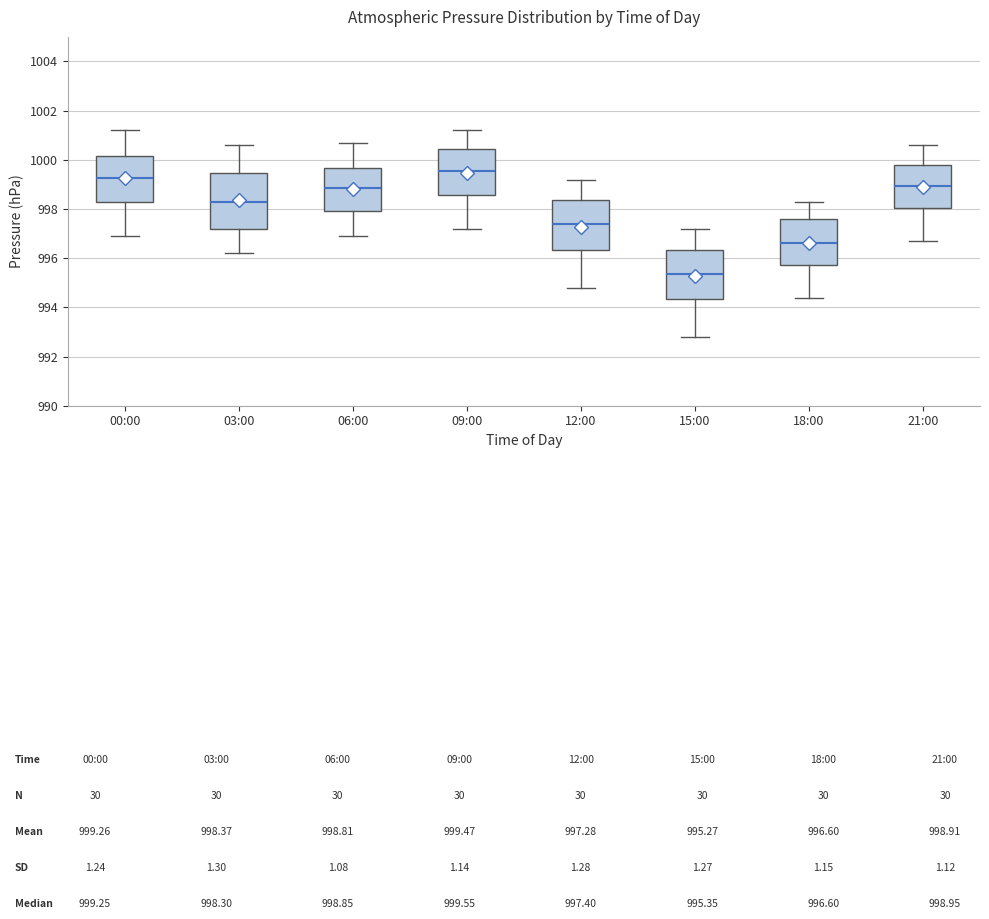

Reading left to right, read every box against the y-axis: the position of its median line, the range the box covers, and the ends of its whiskers. The values are not printed on the chart, so give them approximately, as read against the axis.

00:00: median 999.2, box 998.4 to 1000.2, whiskers 997.0 to 1001.2
03:00: median 998.4, box 997.2 to 999.4, whiskers 996.2 to 1000.6
06:00: median 998.8, box 998.0 to 999.6, whiskers 997.0 to 1000.8
09:00: median 999.6, box 998.6 to 1000.4, whiskers 997.2 to 1001.2
12:00: median 997.4, box 996.4 to 998.4, whiskers 994.8 to 999.2
15:00: median 995.4, box 994.4 to 996.4, whiskers 992.8 to 997.2
18:00: median 996.6, box 995.8 to 997.6, whiskers 994.4 to 998.4
21:00: median 999.0, box 998.0 to 999.8, whiskers 996.8 to 1000.6